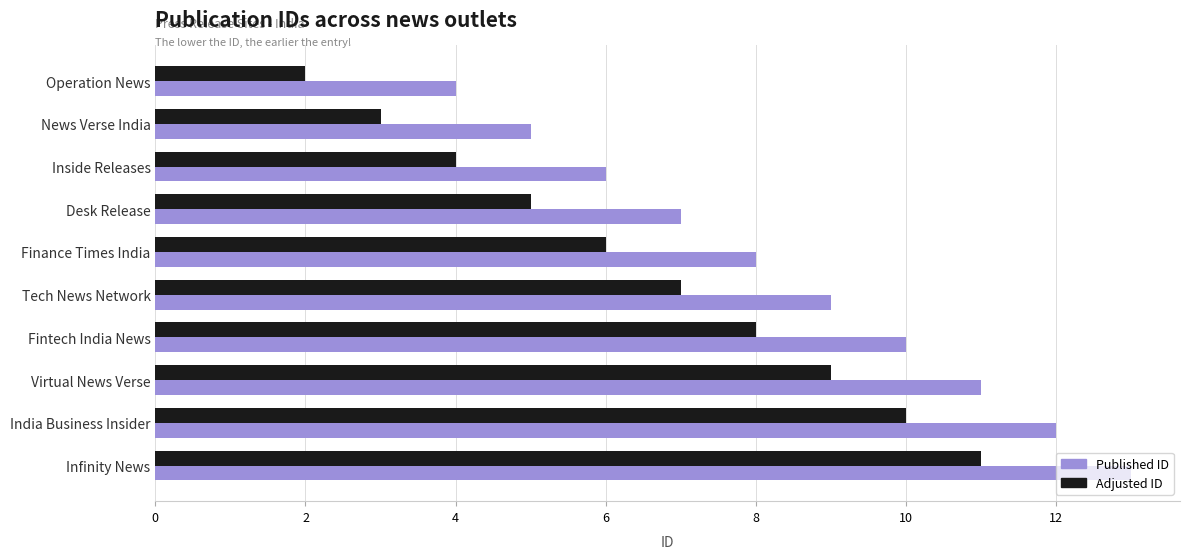

What is the difference between the maximum and minimum values in the Adjusted ID series?

9